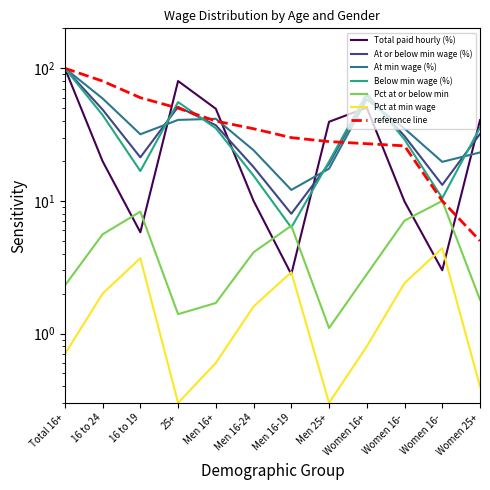

How many values in the Below min wage (%) series are below 35?

6